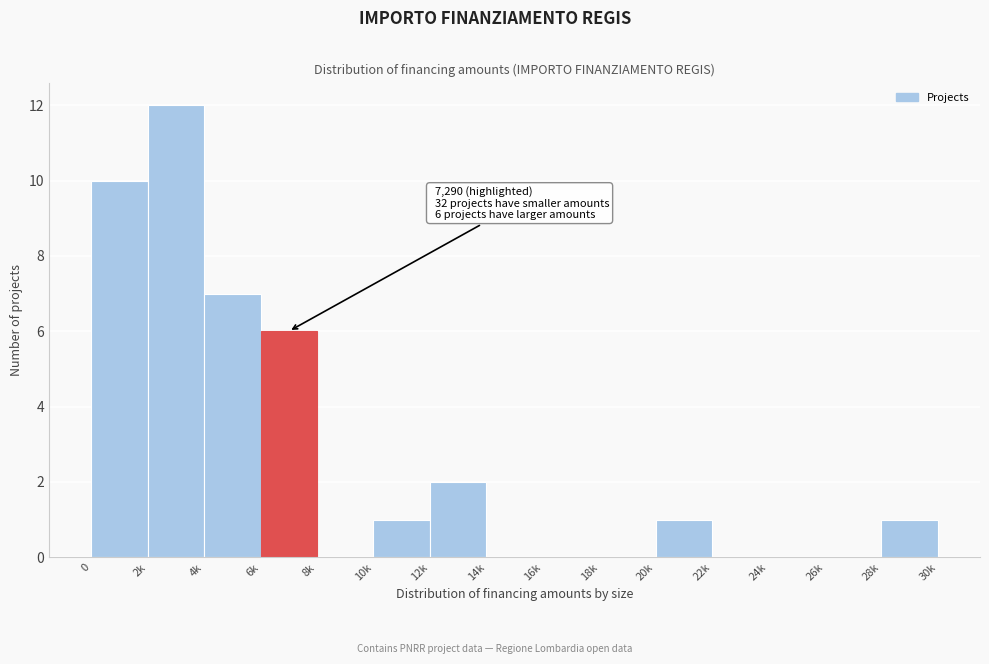

Reading left to right, extract all data points from this chart.

0=10	2k=12	4k=7	6k=6	8k=0	10k=1	12k=2	14k=0	16k=0	18k=0	20k=1	22k=0	24k=0	26k=0	28k=1